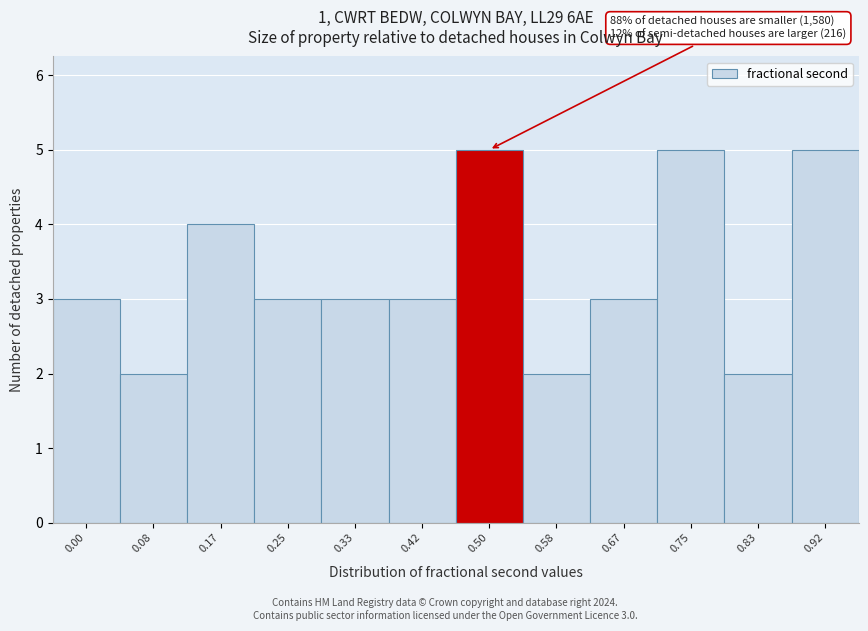

Reading left to right, transcribe all the data shown in this chart.

0.00=3	0.08=2	0.17=4	0.25=3	0.33=3	0.42=3	0.50=5	0.58=2	0.67=3	0.75=5	0.83=2	0.92=5